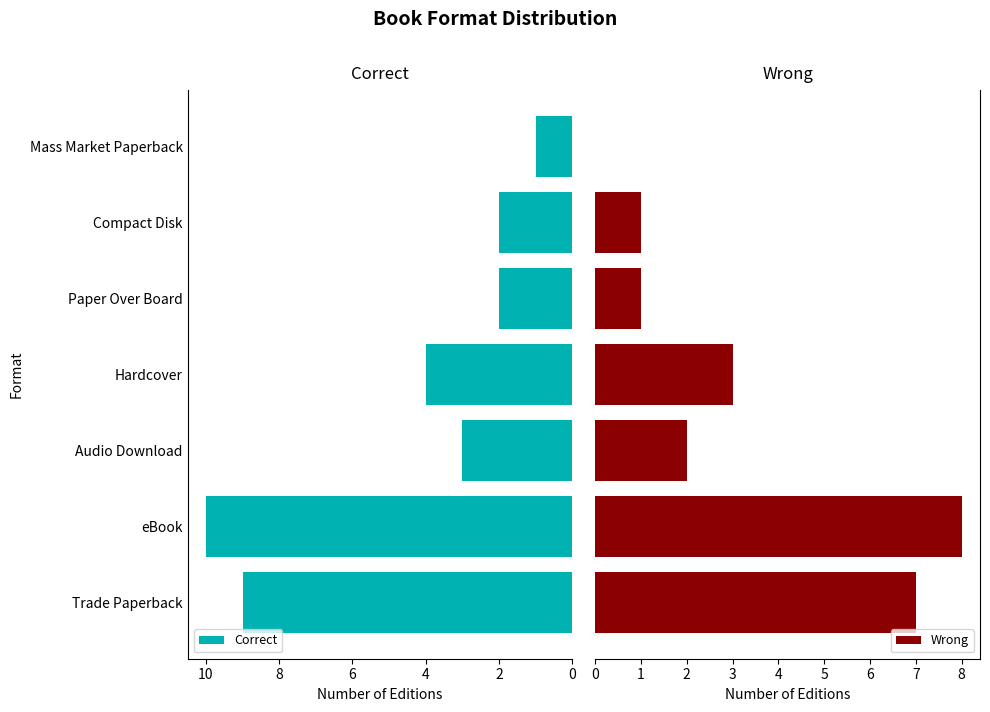

How many distinct data groups are displayed?

2